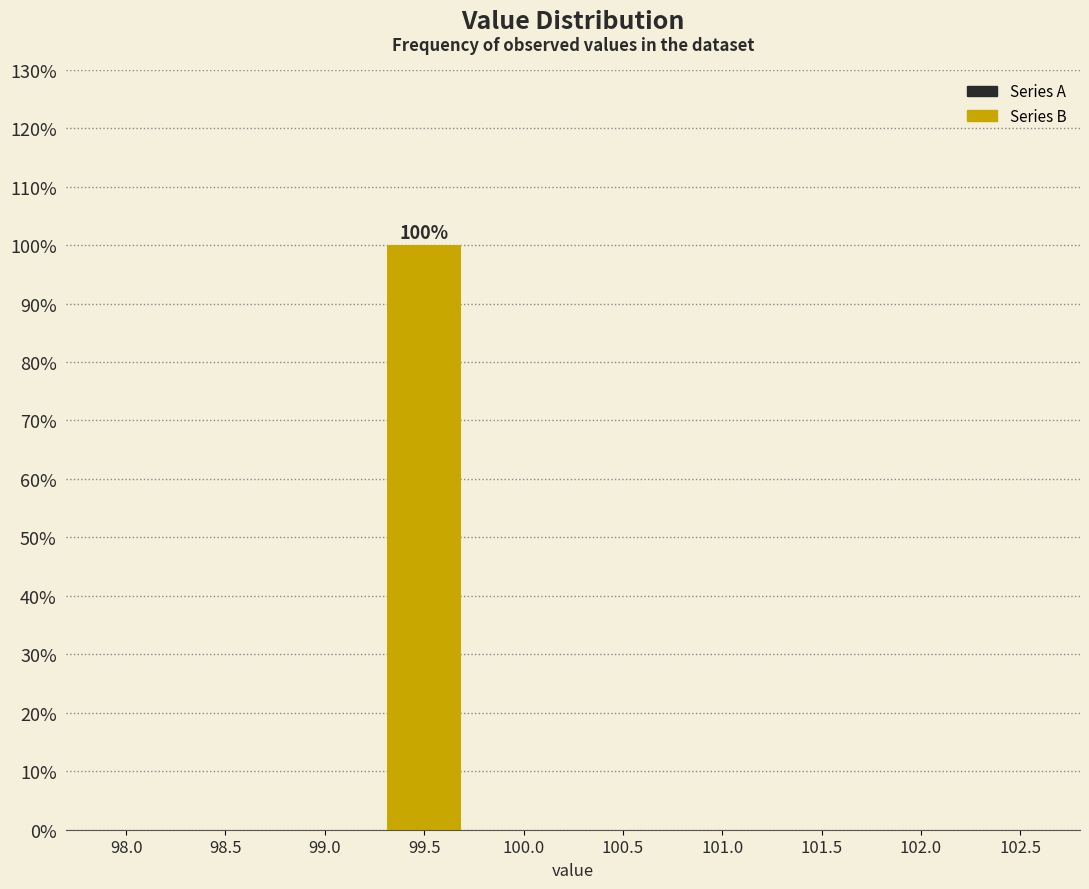

Reading left to right, what are all the values shown in this chart?

98.0=0	98.5=0	99.0=0	99.5=100	100.0=0	100.5=0	101.0=0	101.5=0	102.0=0	102.5=0